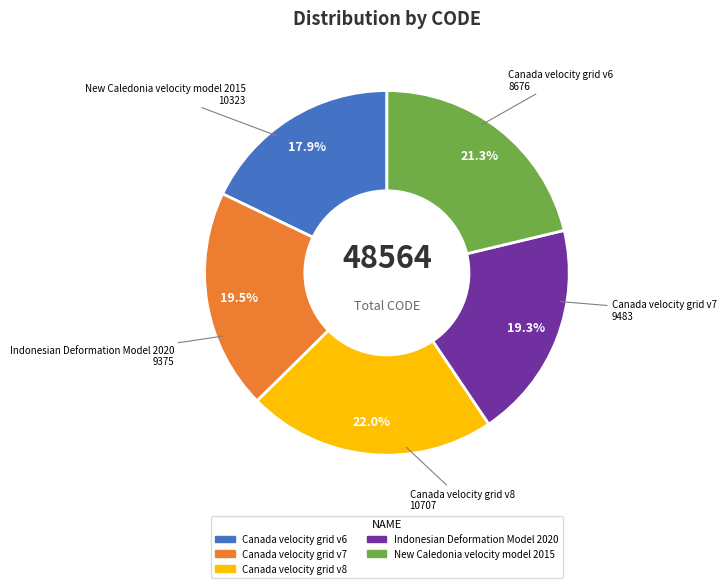

What is the ratio of the value at Canada velocity grid v8 to the value at New Caledonia velocity model 2015?

1.0